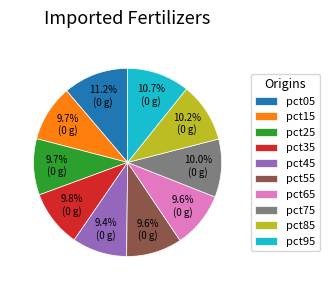

Does pct05 account for over 50% of the chart?

No